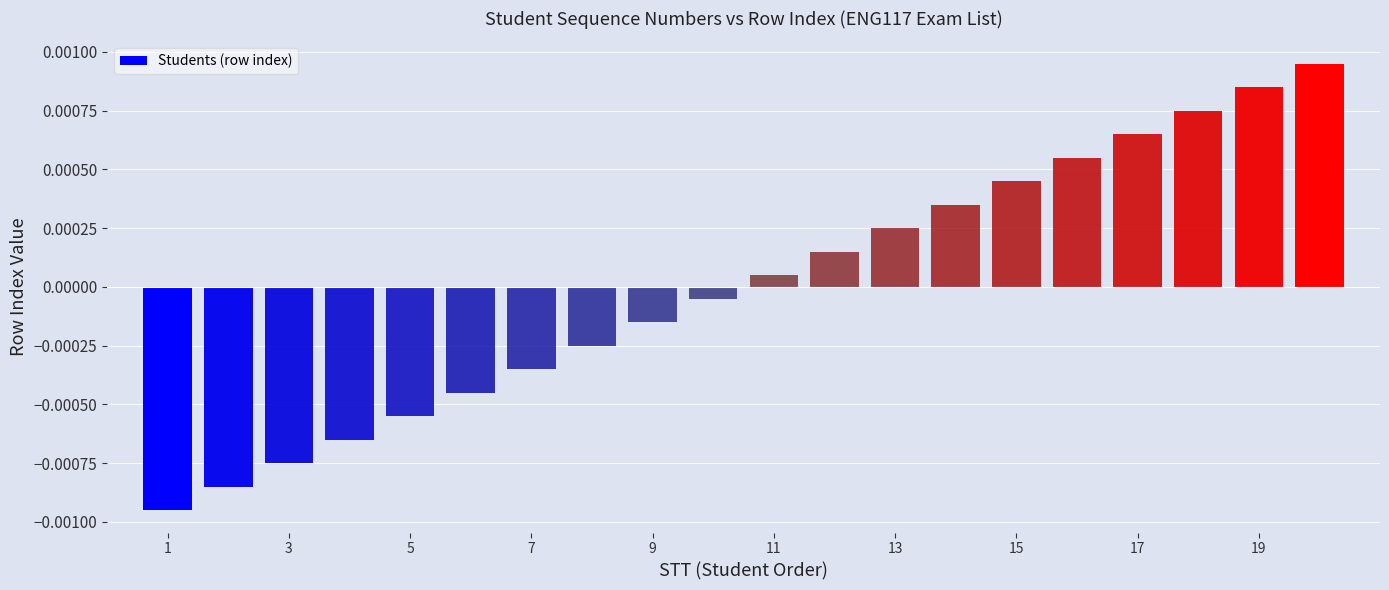

How many data points are above 0?

10